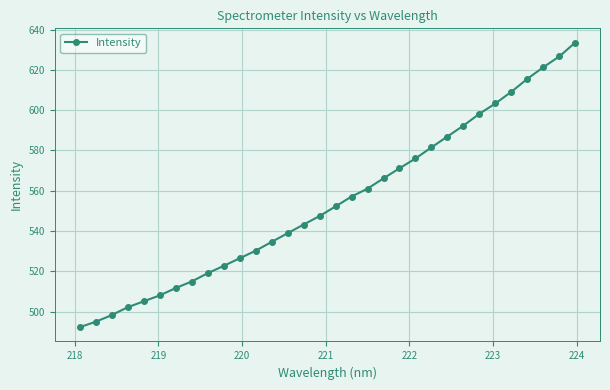

What is the smallest value displayed?

492.3